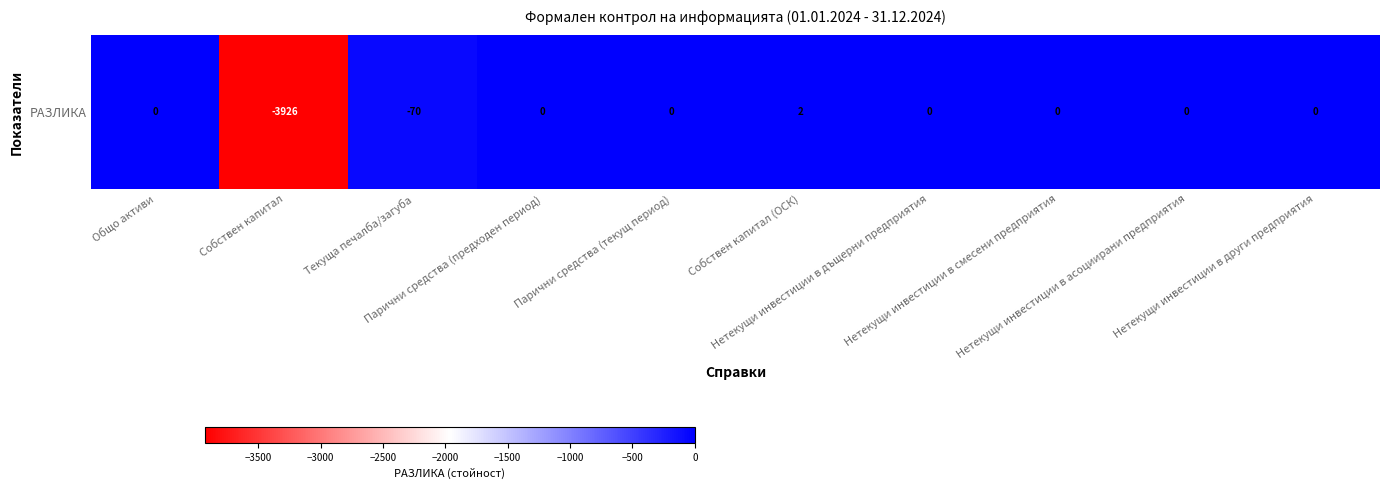

Where does the data first go above 0?

Собствен капитал (ОСК)